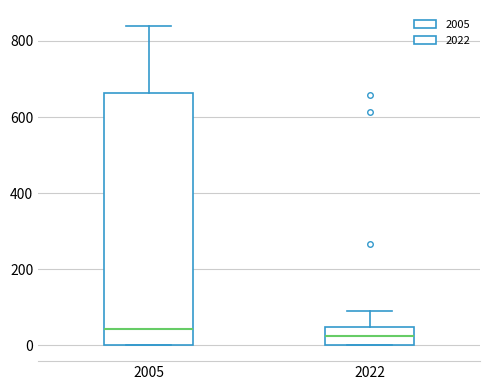

Reading left to right, transcribe this box plot: for each box, give where its median line is, the range the box spans, and where its two whiskers end, as read against the y-axis. The values are not printed on the chart, so give them approximately, as read against the axis.

2005: median 40, box 0 to 660, whiskers 0 to 840
2022: median 20, box 0 to 40, whiskers 0 to 80